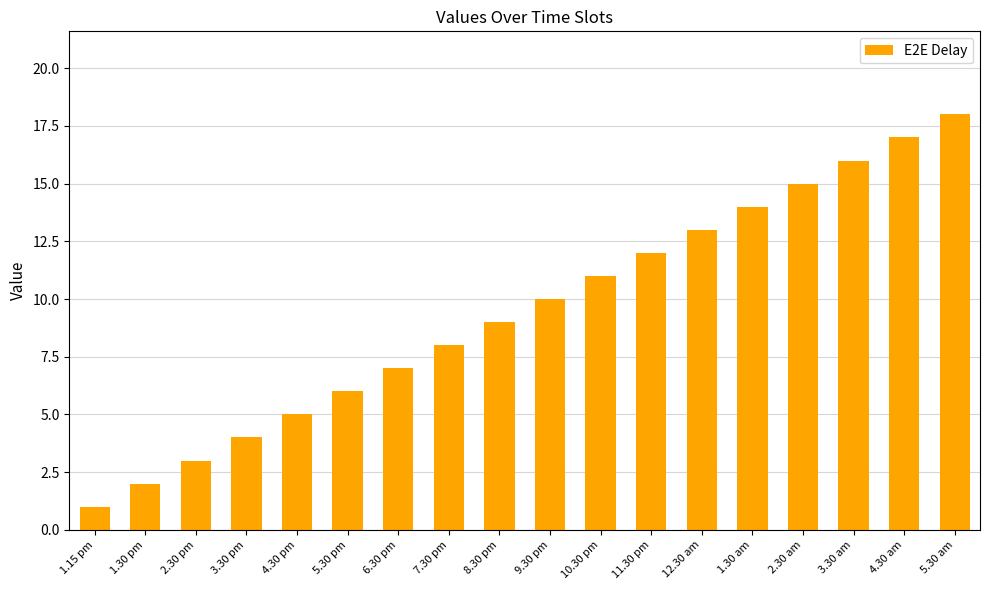

Count the number of categories in the chart.

18